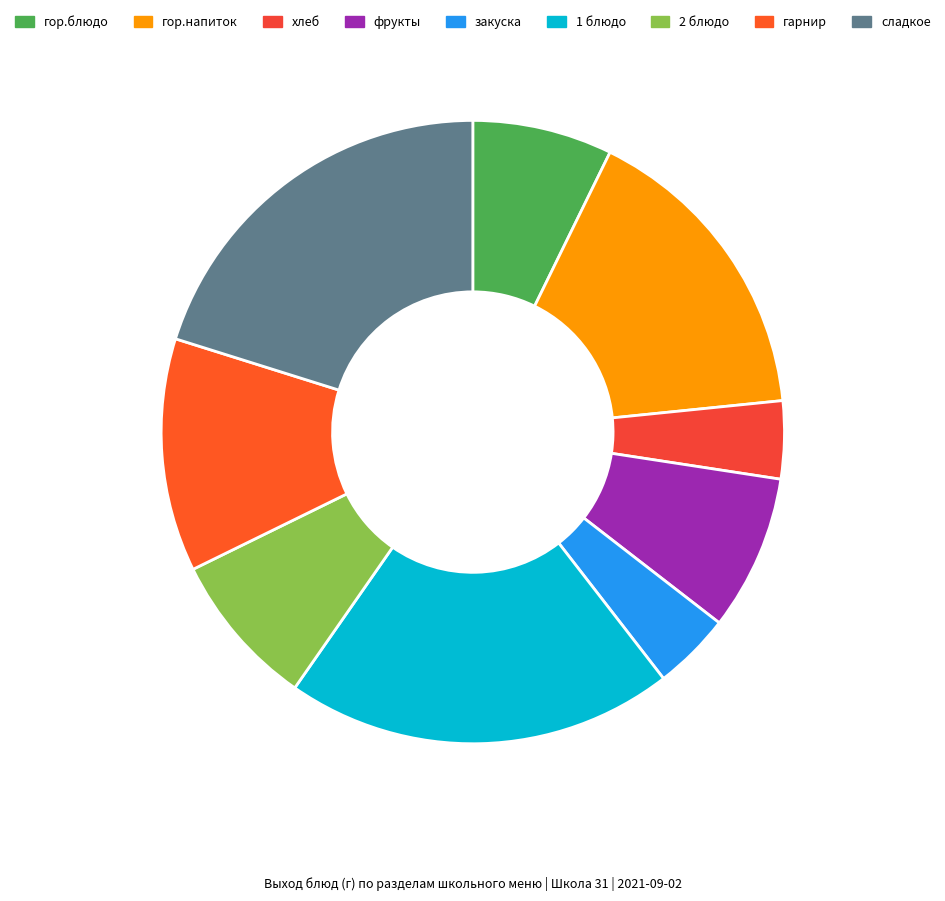

What is the change in value from гор.блюдо to гарнир?

+60